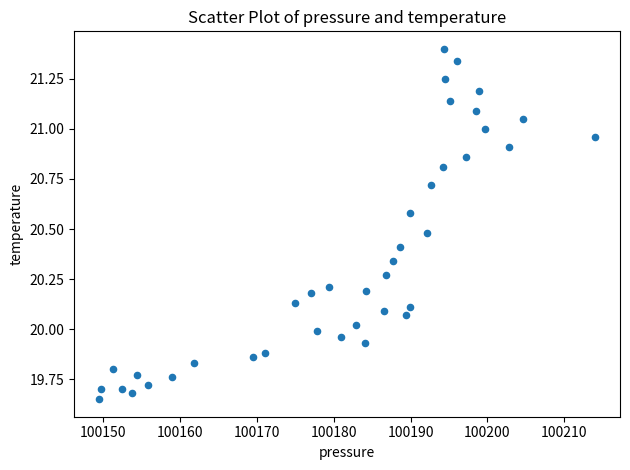

What is the range of X values (max minus min)?

64.6